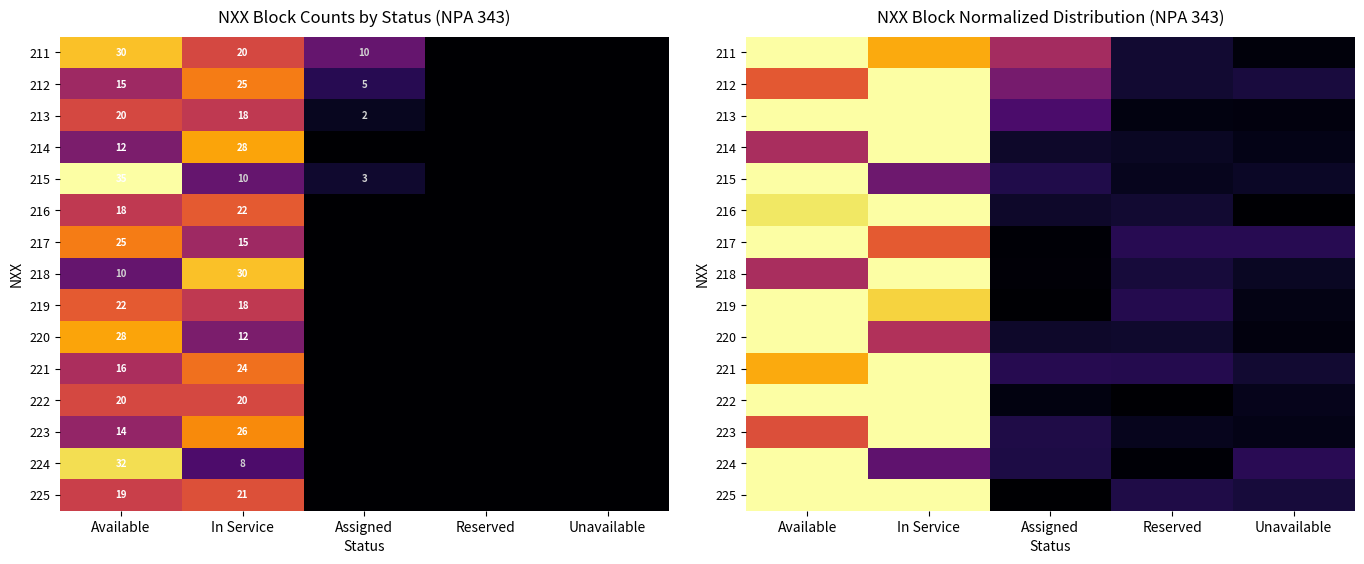

List the labels in order of 214 value, largest first.

In Service, Available, Assigned, Reserved, Unavailable